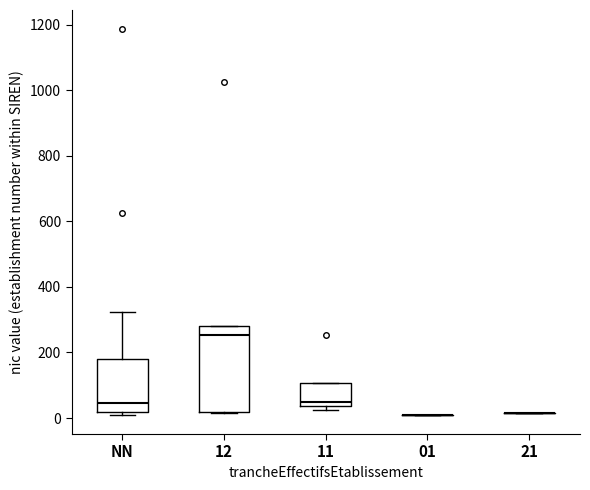

Which box is the tallest, from its lower edge to its upper edge?

12